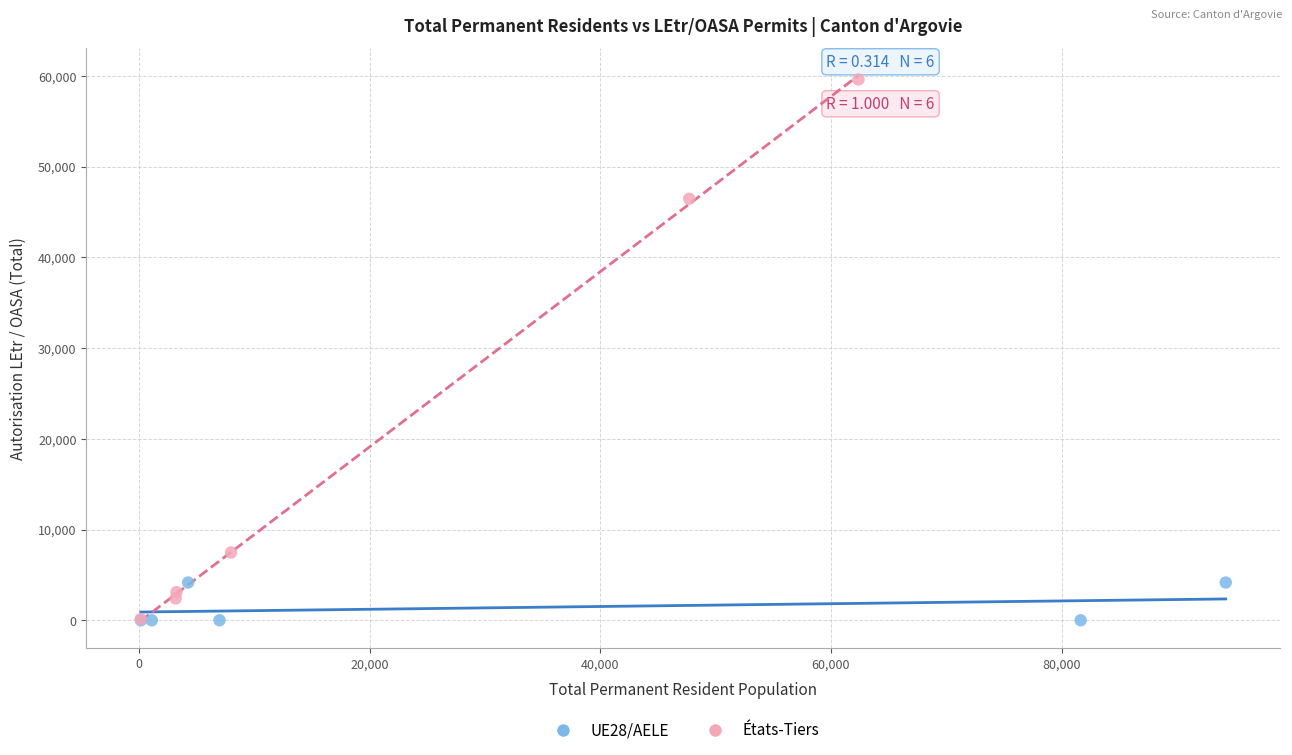

What are all the series names shown in the legend?

UE28/AELE, États-Tiers